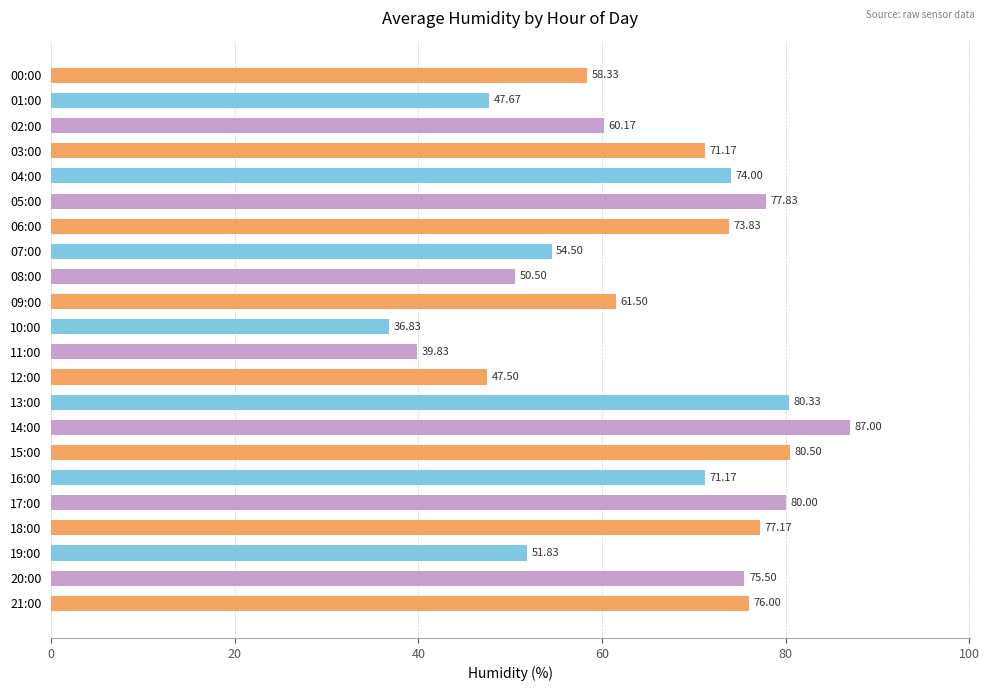

What is the difference between the values at 00:00 and 16:00?

12.8